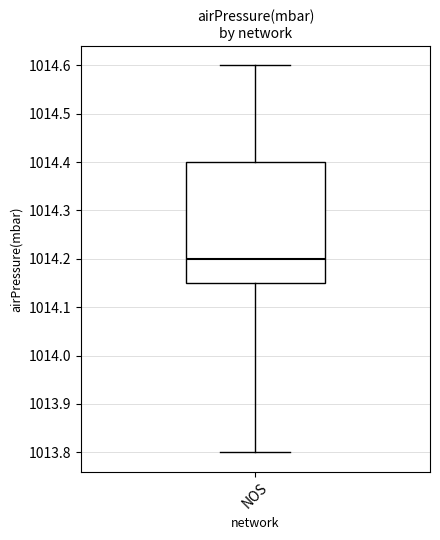

Read this box plot against the y-axis: the position of the median line, the range covered by the box, and the ends of both whiskers. The values are not printed on the chart, so give them approximately, as read against the axis.

median 1014.20, box 1014.15 to 1014.40, whiskers 1013.80 to 1014.60